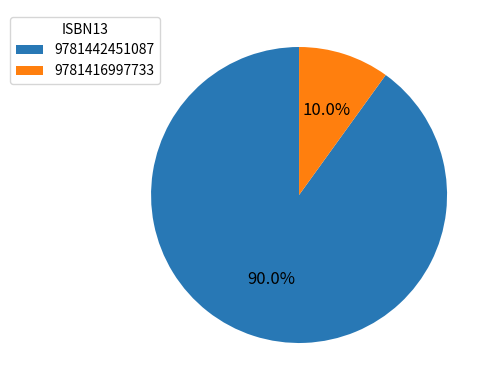

To the nearest percent, what percentage of the pie is 9781442451087?

90%